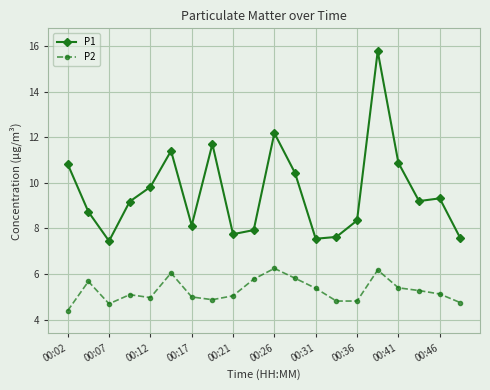

How many lines are shown in the chart?

2